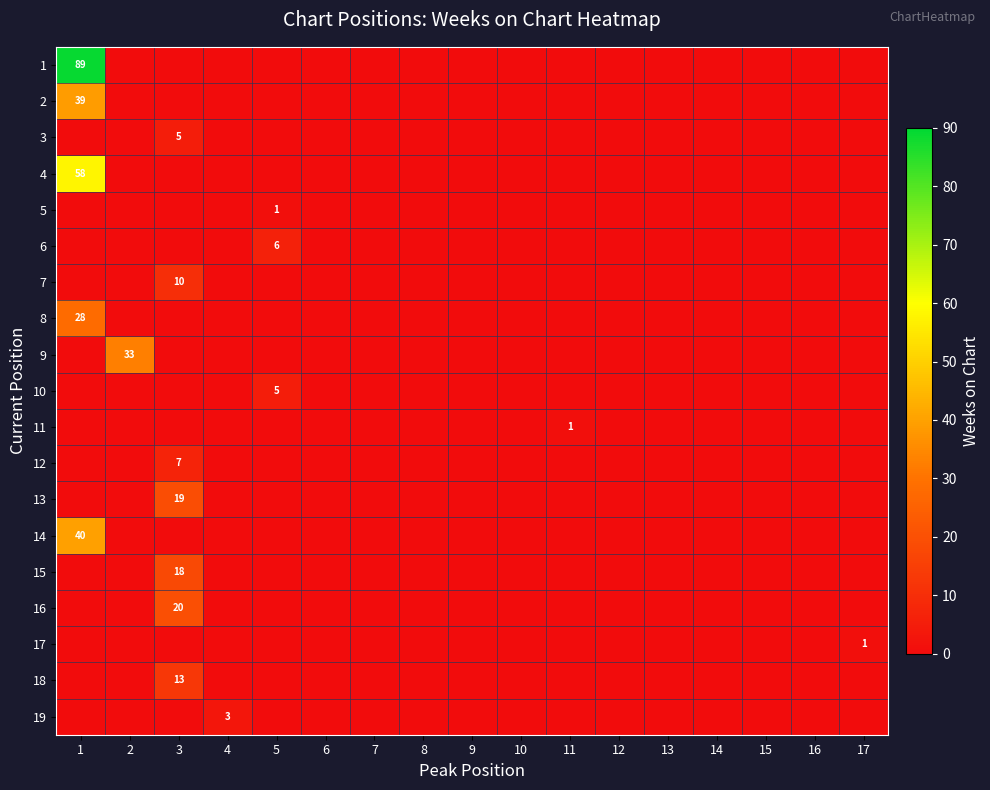

At how many categories does at least one series exceed 70?

1